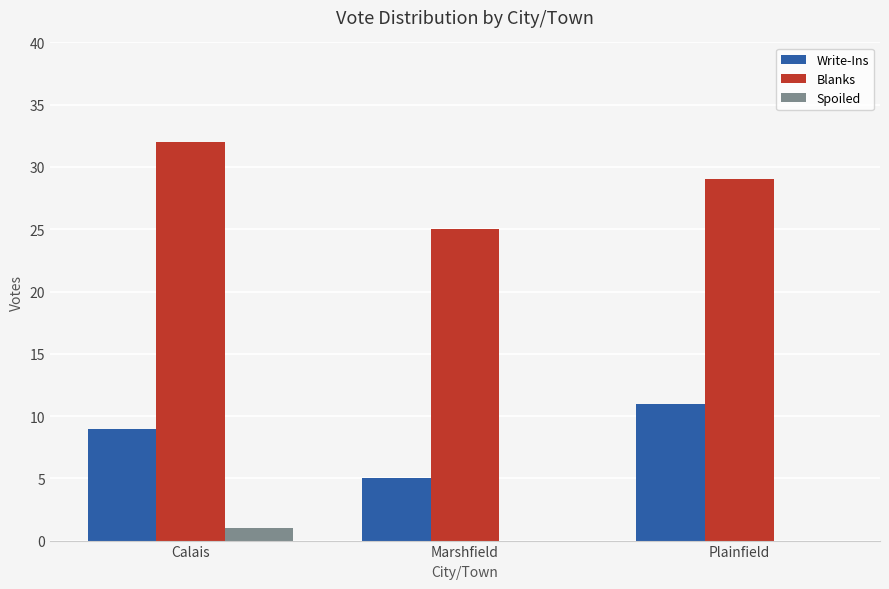

Read the Spoiled value at Calais.

1